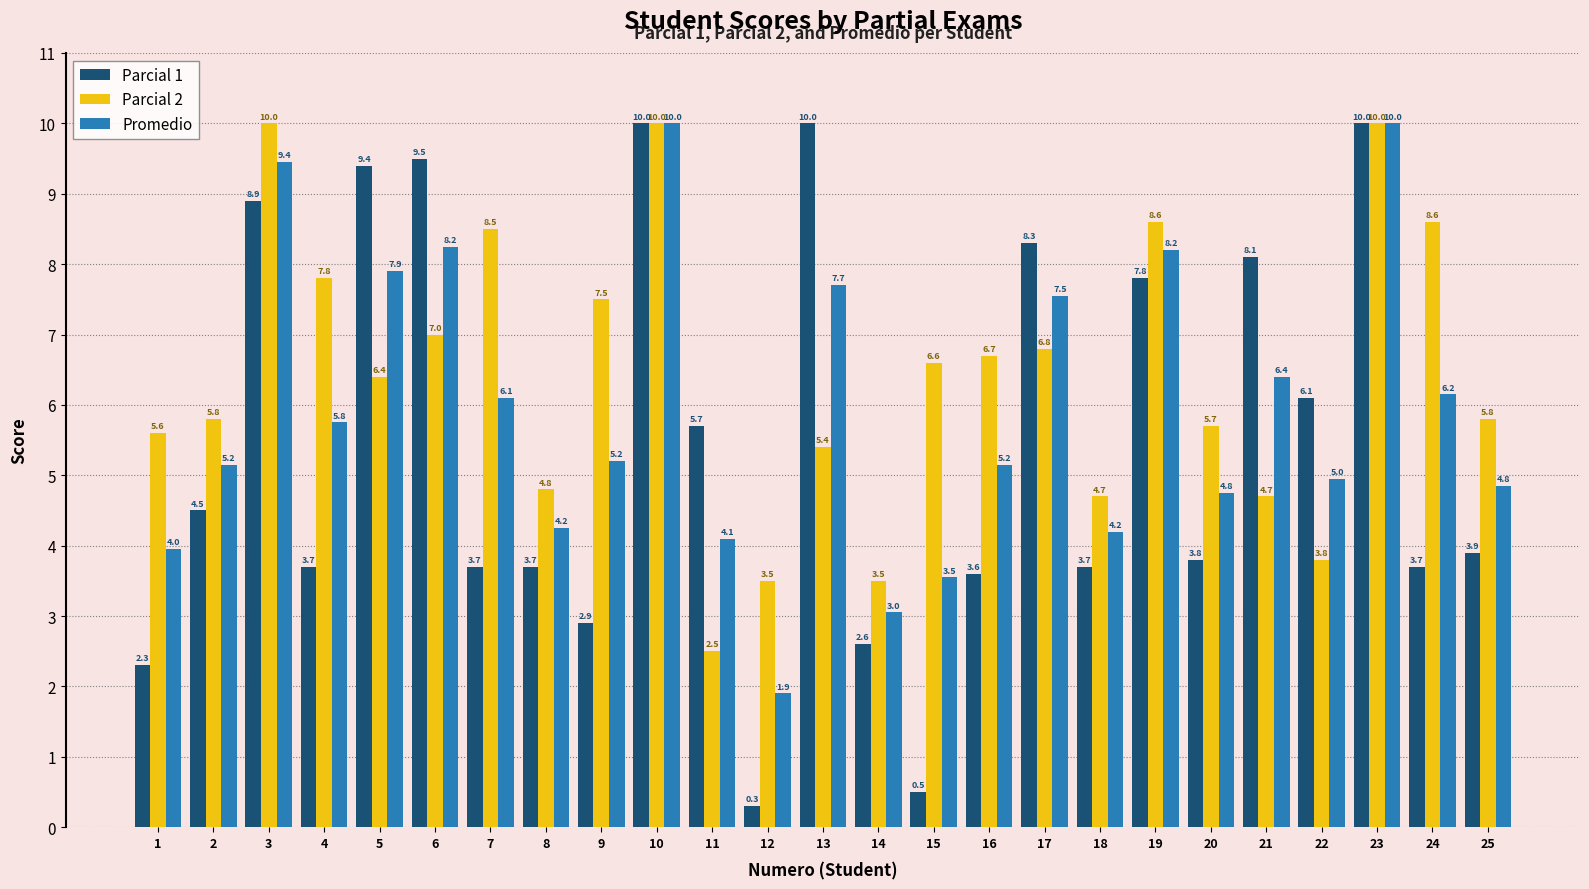

Rank the series at 20 from highest to lowest value.

Parcial 2, Promedio, Parcial 1